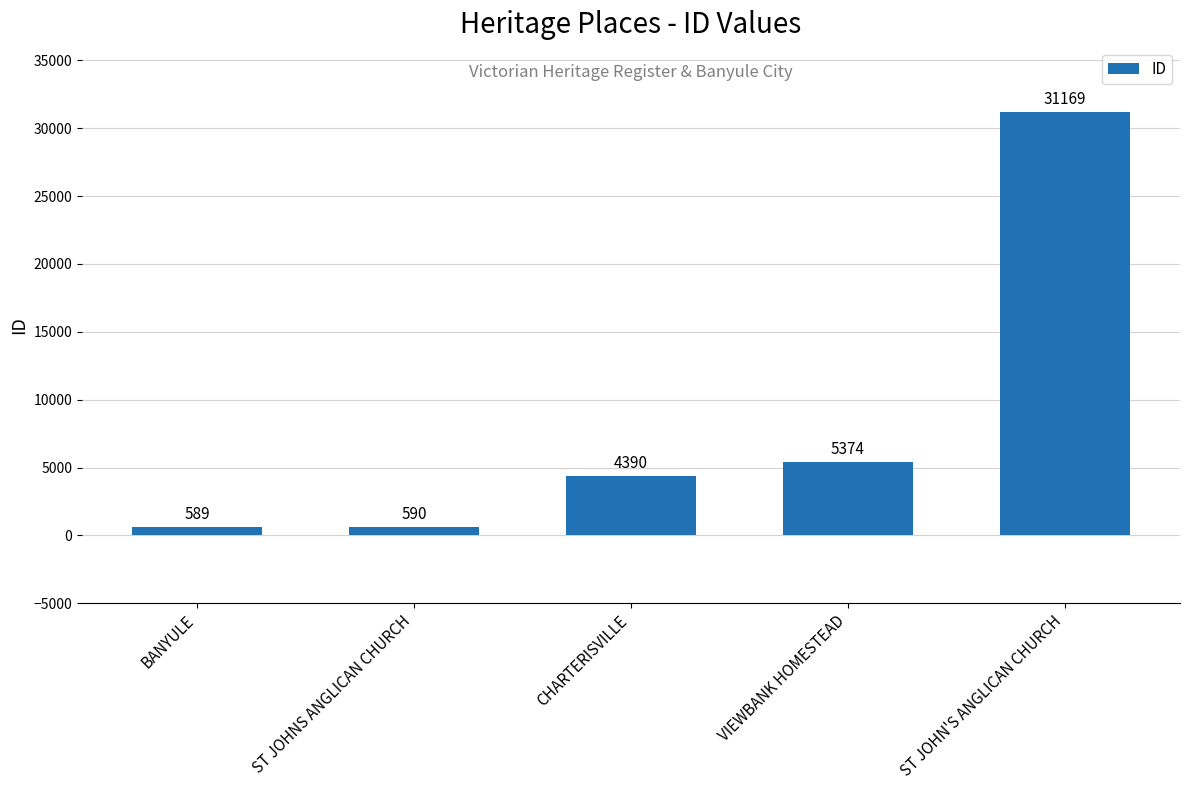

How many values are below 4390?

2